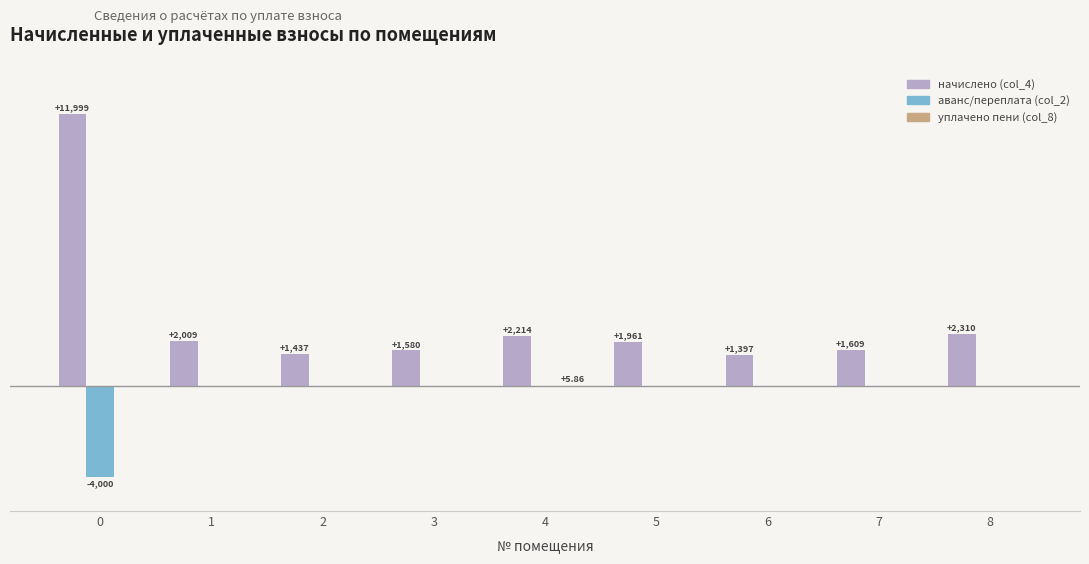

How many categories are shown in the chart?

9